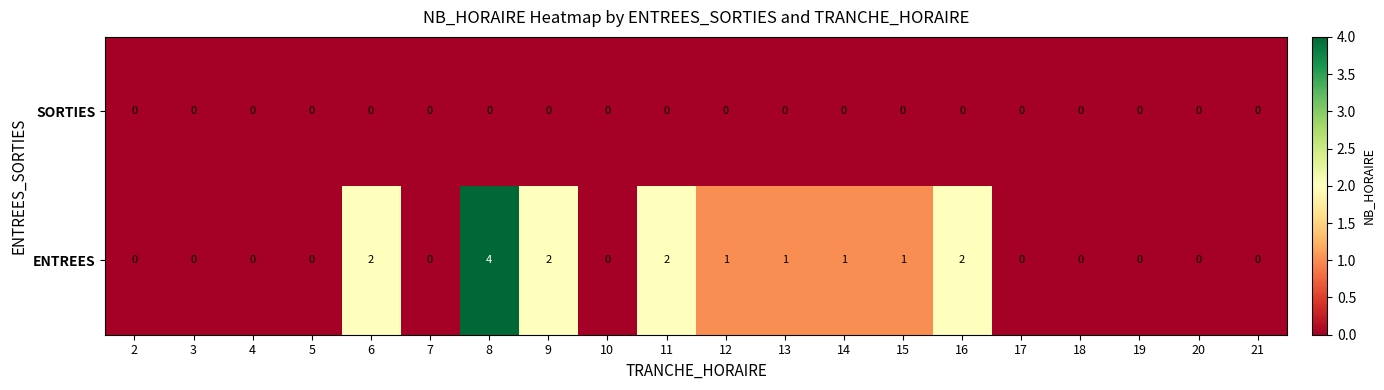

Which category has the highest value across all series?

8